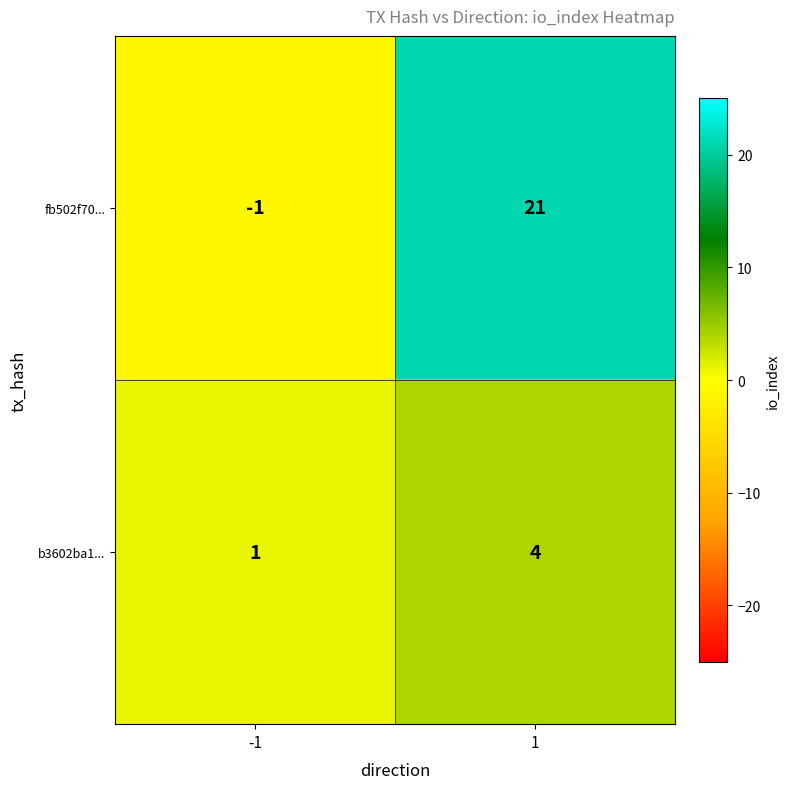

What is the greatest value displayed?

21